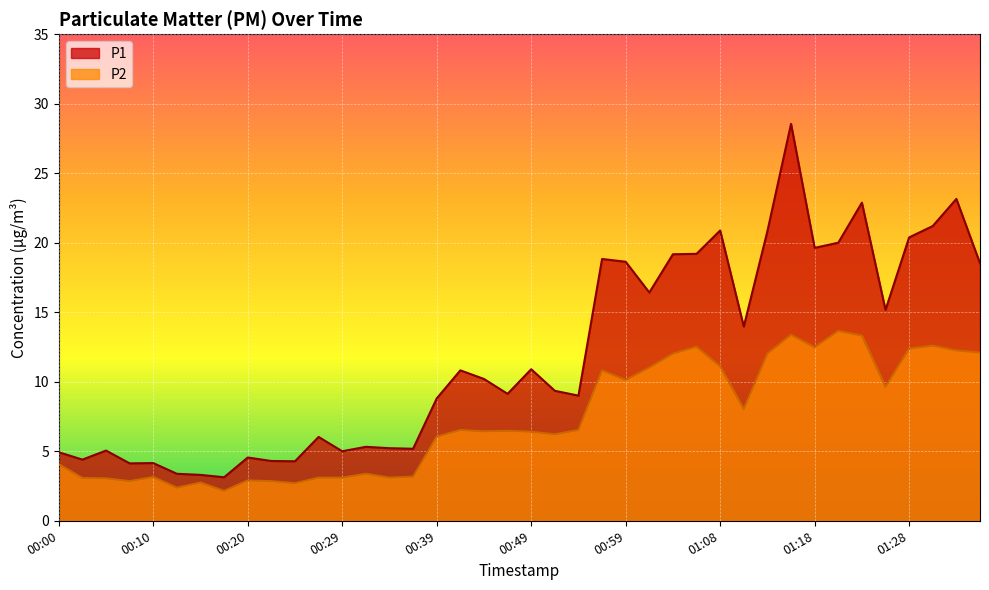

What is the total value across all series at 00:51?

15.6